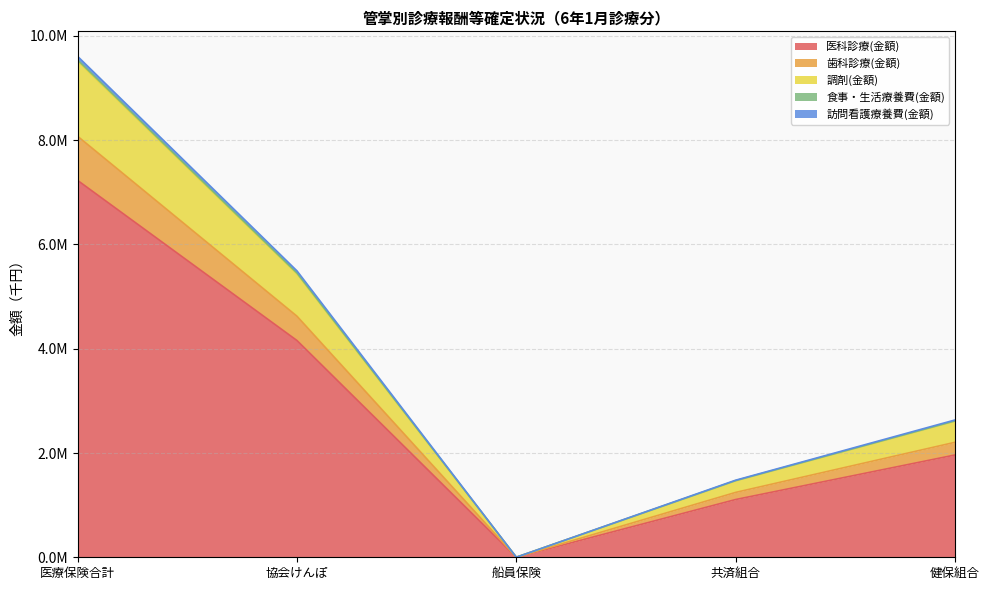

Does the chart have visible grid lines?

Yes